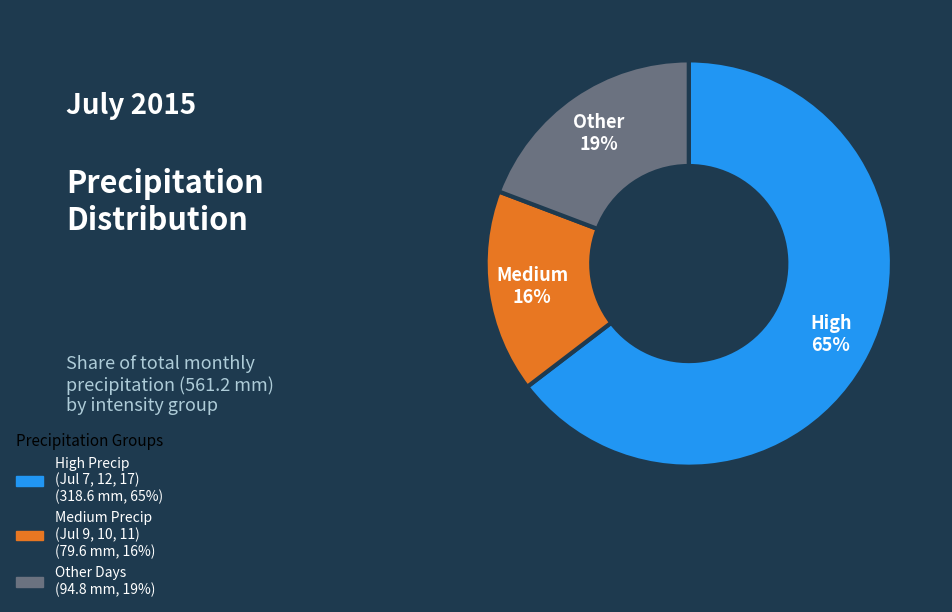

Is there any slice that represents more than half of the pie?

Yes